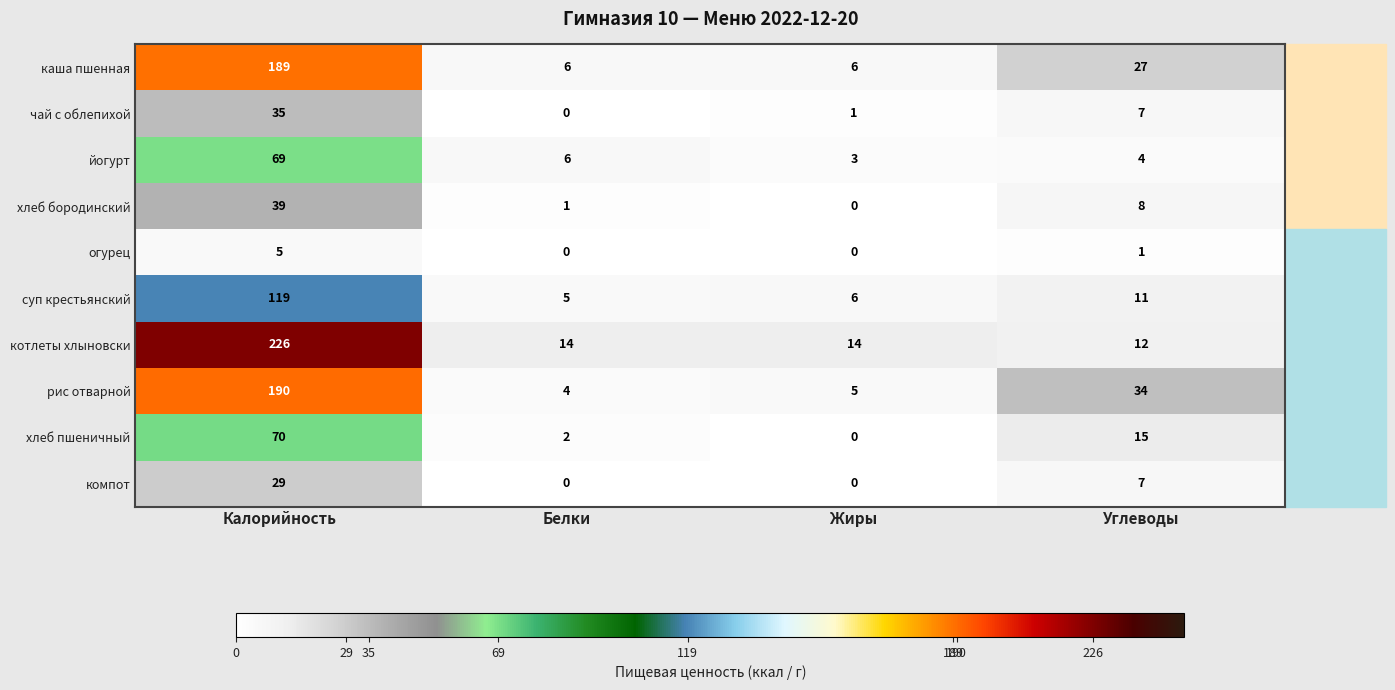

At which category is the sum across all series the highest?

Калорийность